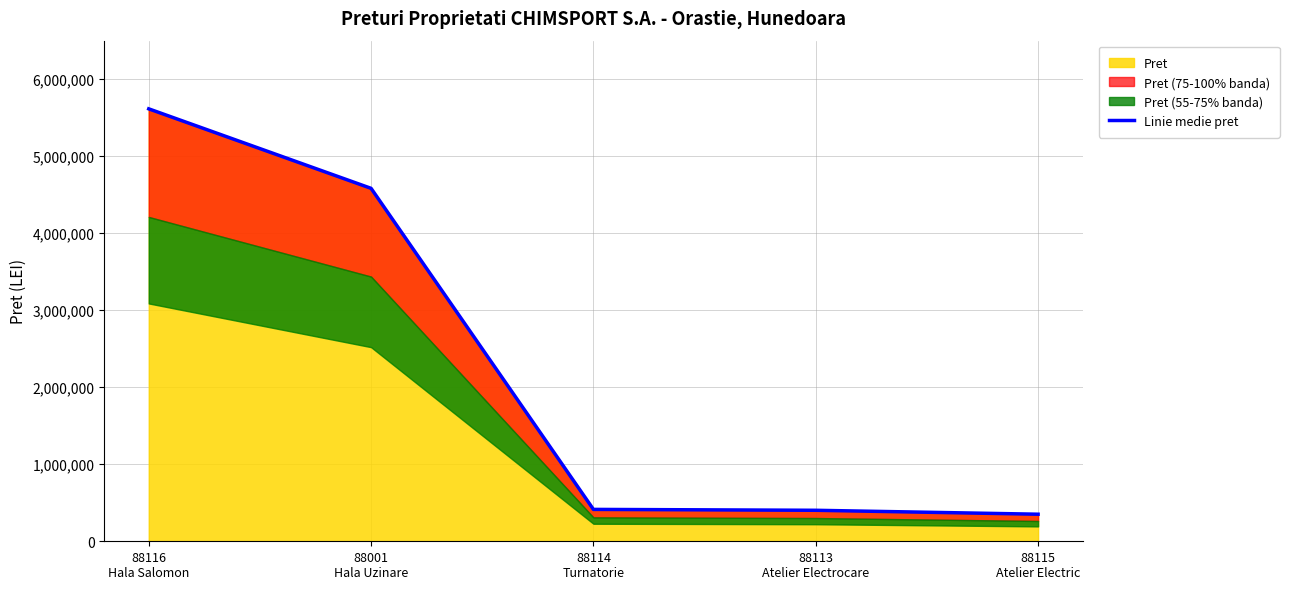

Rank the categories by value from lowest to highest.

88115
Atelier Electric, 88113
Atelier Electrocare, 88114
Turnatorie, 88001
Hala Uzinare, 88116
Hala Salomon